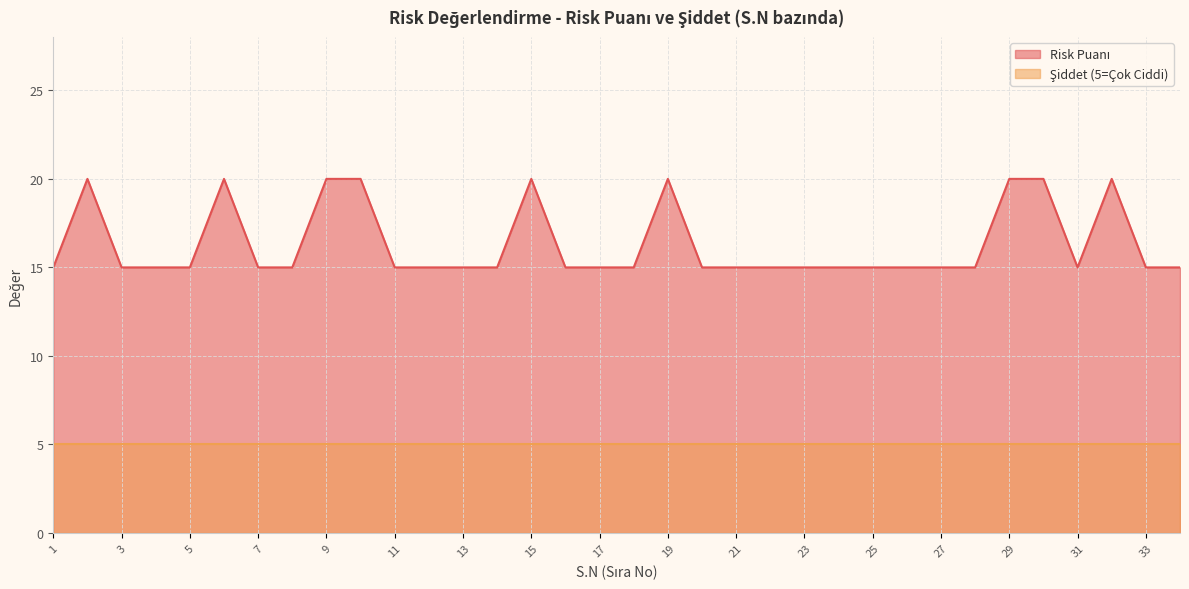

What is the value of the 21st point from the left?

15